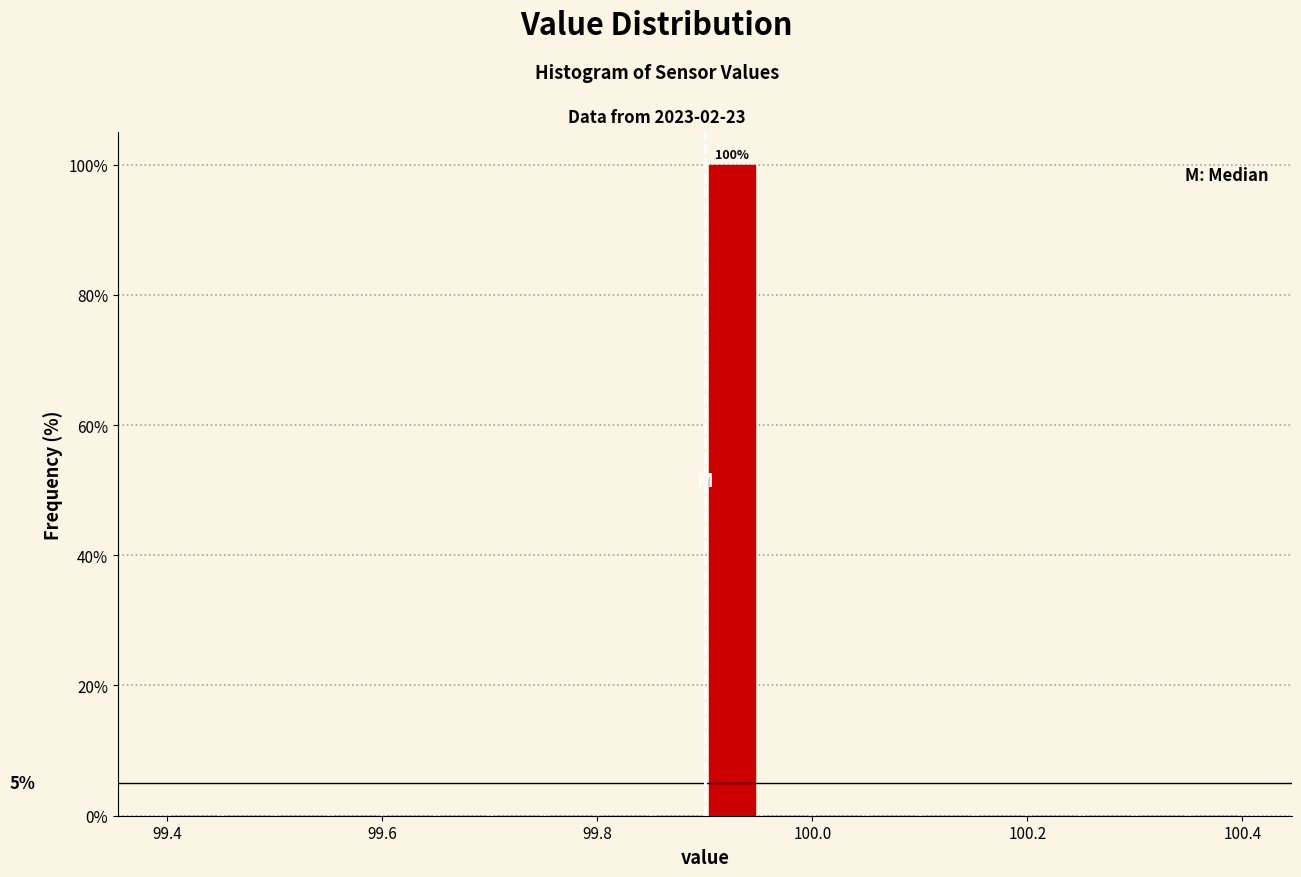

Around what value on the x-axis is the tallest bar? Give the approximate position of its centre, as read against the axis.

99.92